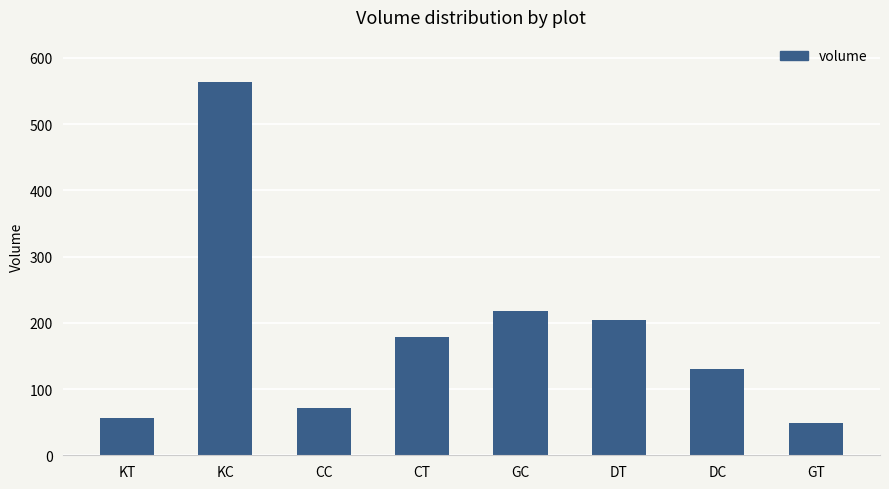

What is the label of the 7th bar from the left?

DC